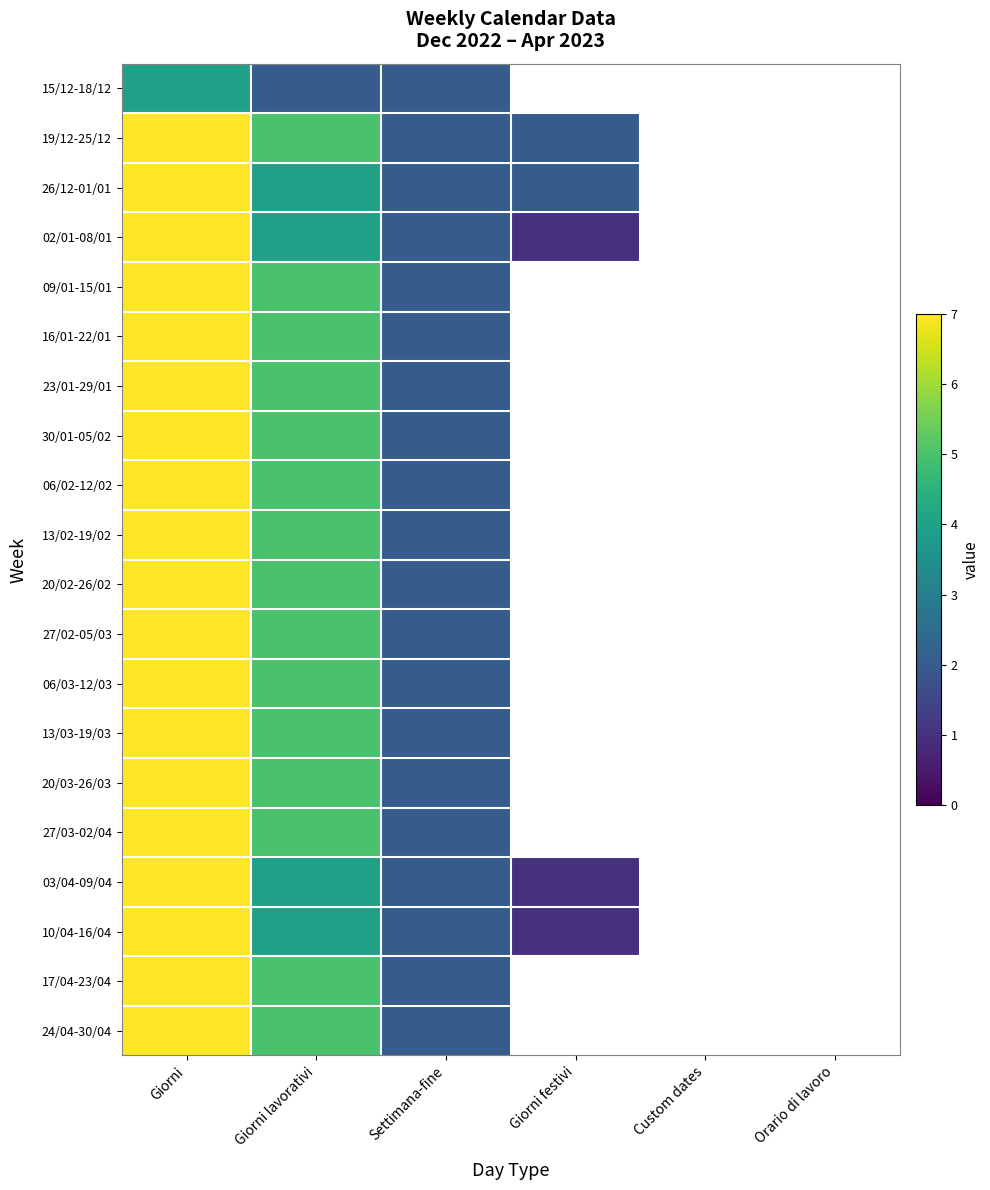

What is the maximum value shown in the chart?

7.0